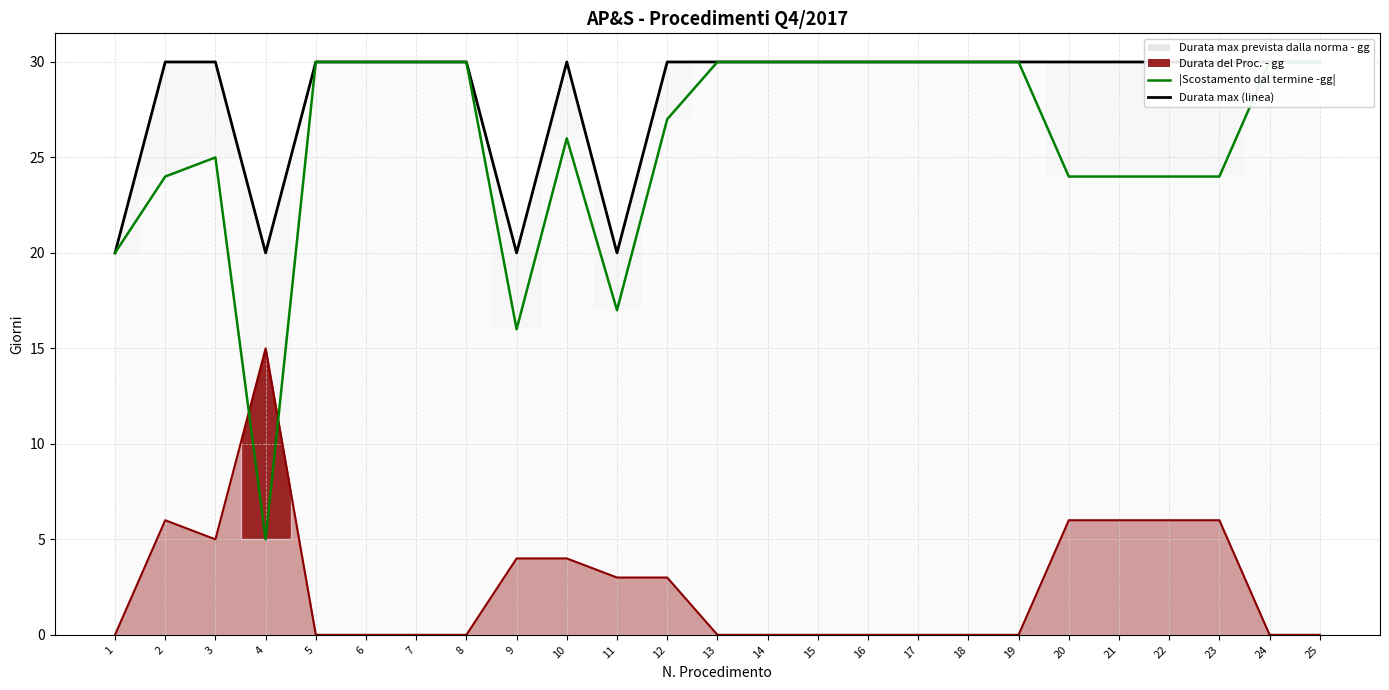

Between 4 and 12, which series saw the biggest shift?

Scostamento dal termine -gg